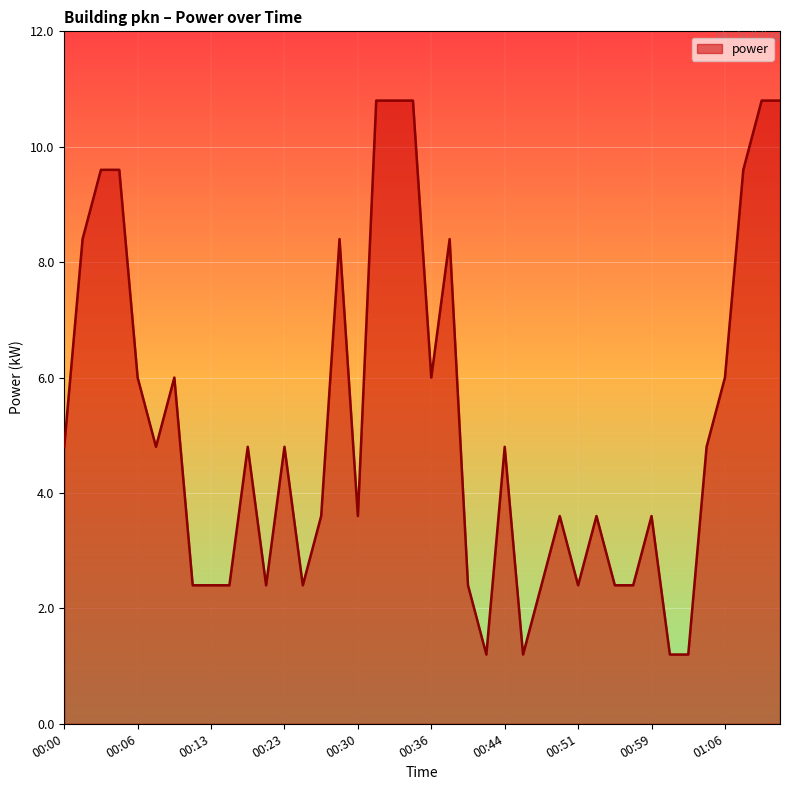

What is the difference between the maximum and minimum values?

9.6